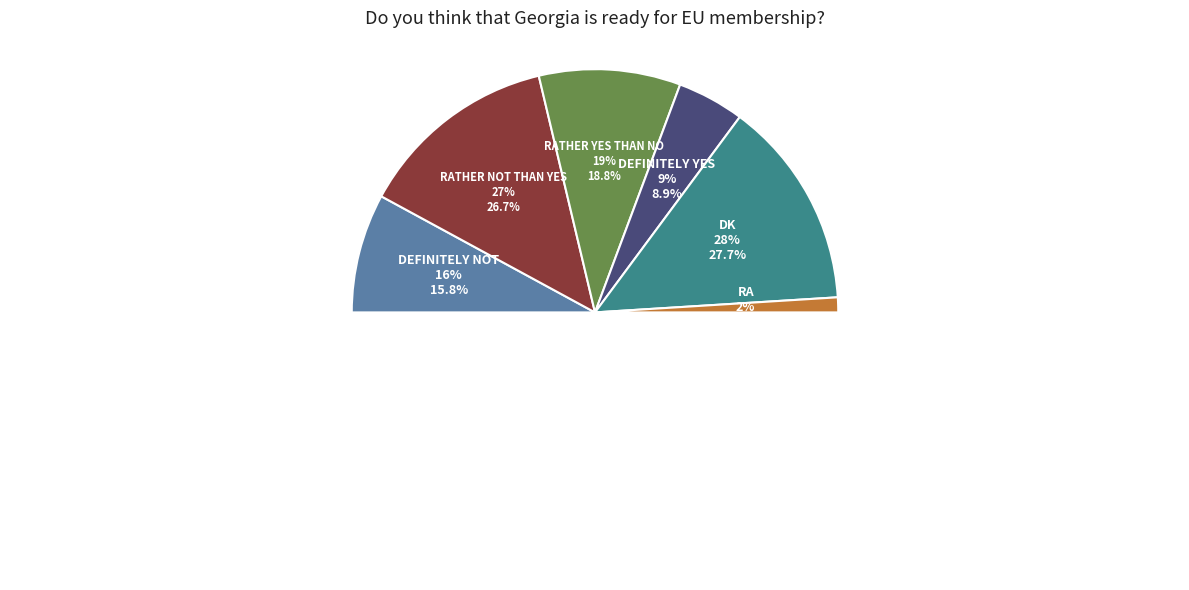

Does Definitely not account for over 50% of the chart?

No